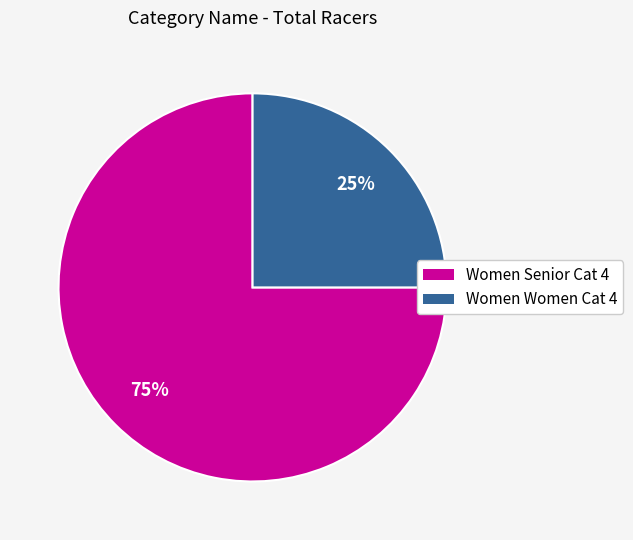

Does any single category account for the majority?

Yes